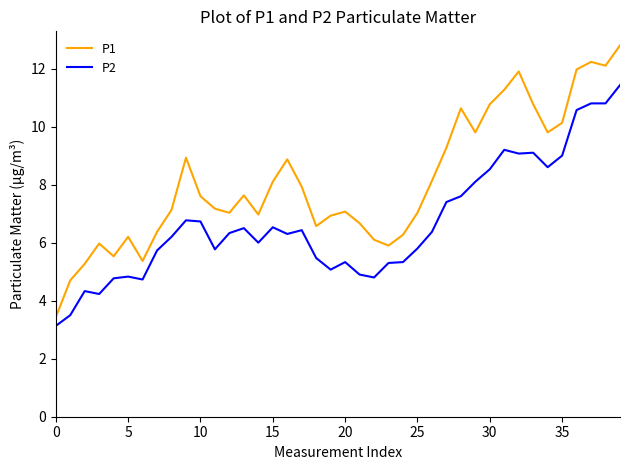

List the series in order of their overall mean, highest first.

P1, P2